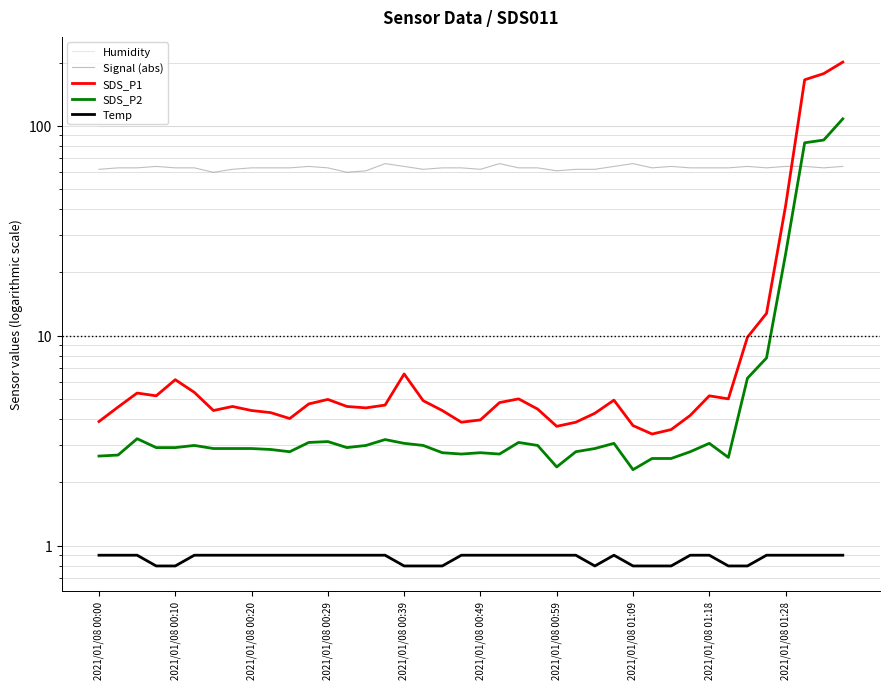

The value of SDS_P1 at 2021/01/08 00:10 is 1.1. True or false?

False